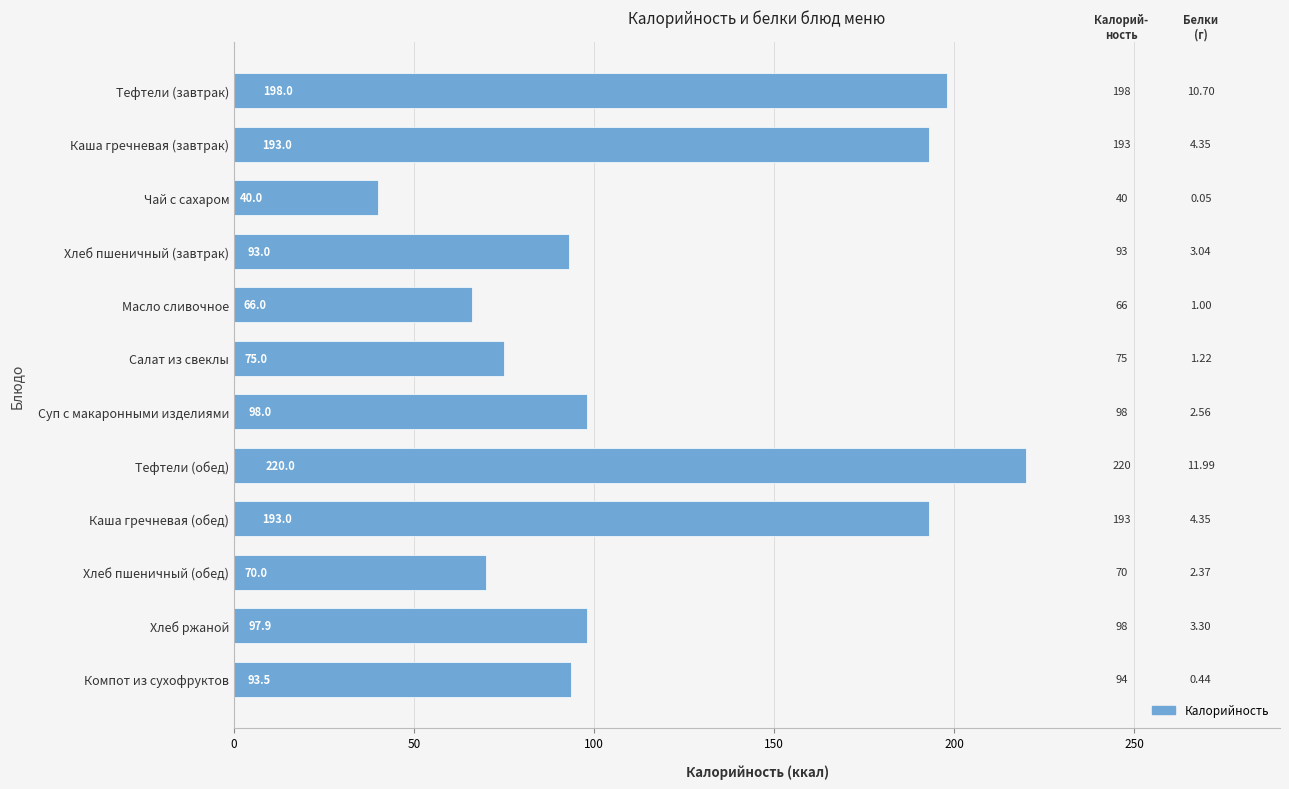

What is the change in value from Хлеб пшеничный (завтрак) to Суп с макаронными изделиями?

+5.0